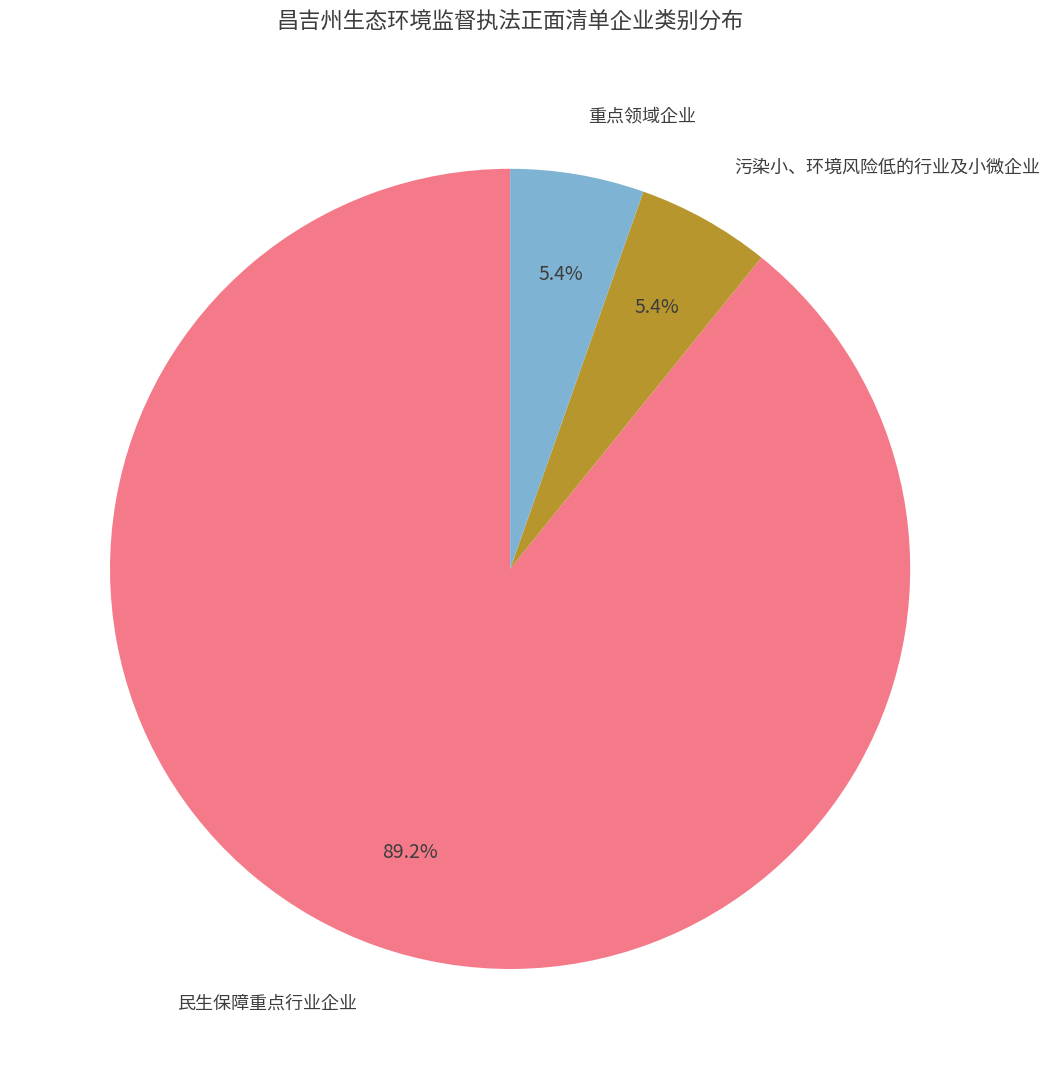

Is there a majority slice in this chart?

Yes